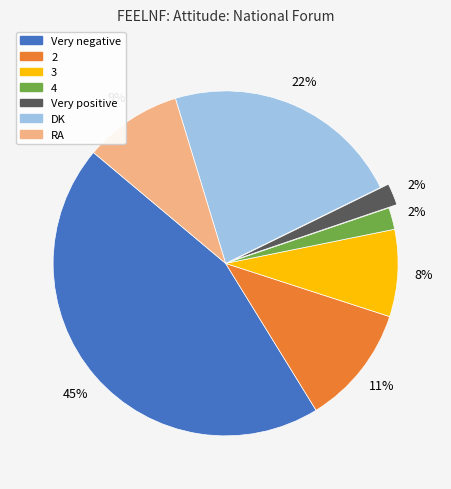

Is Very negative the majority of the pie?

No